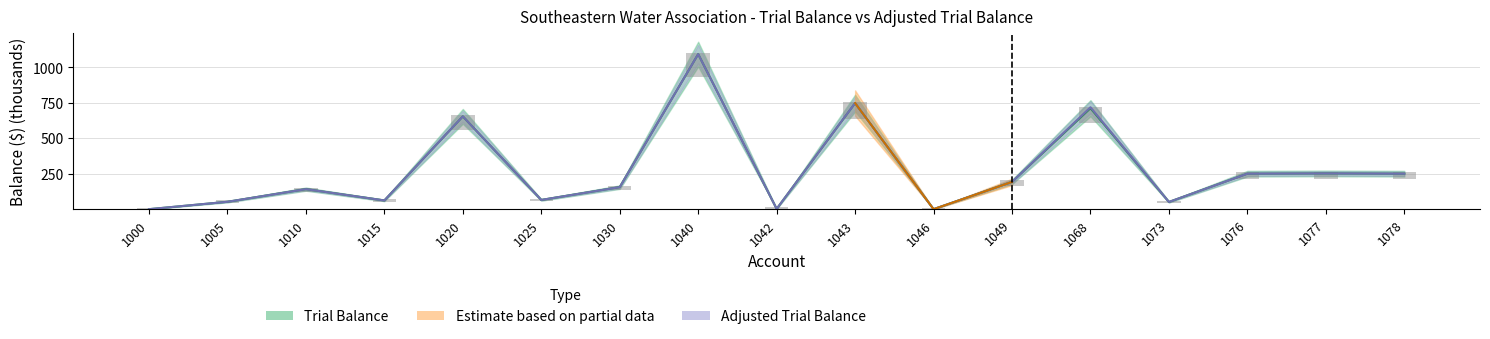

True or false: Trial Balance has a value of 132.7 at 1076.

False